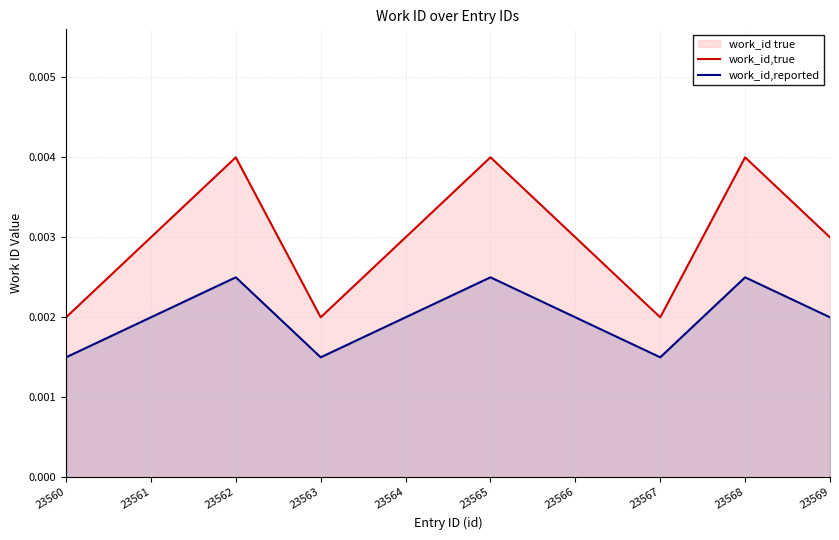

Rank the series by their average value, from highest to lowest.

work_id,true, work_id,reported